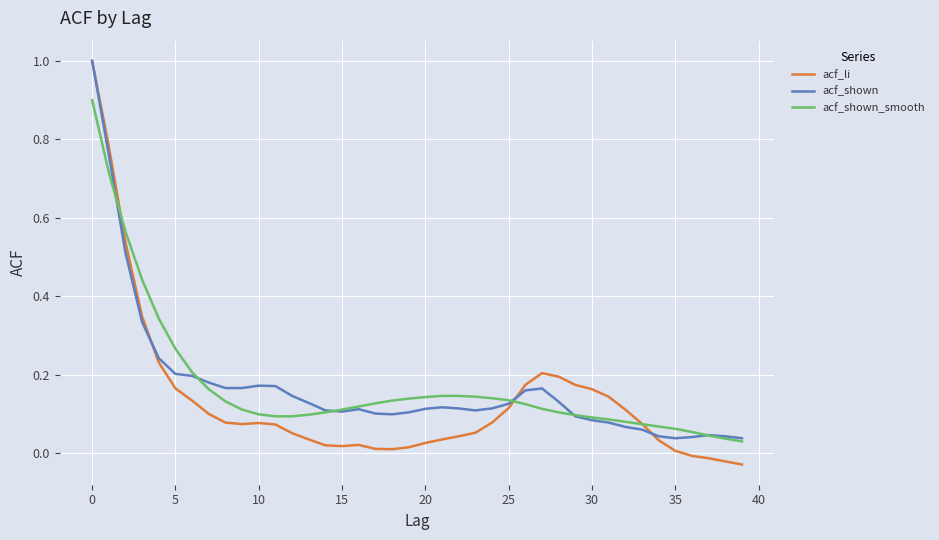

What is the maximum value shown in the chart?

1.0